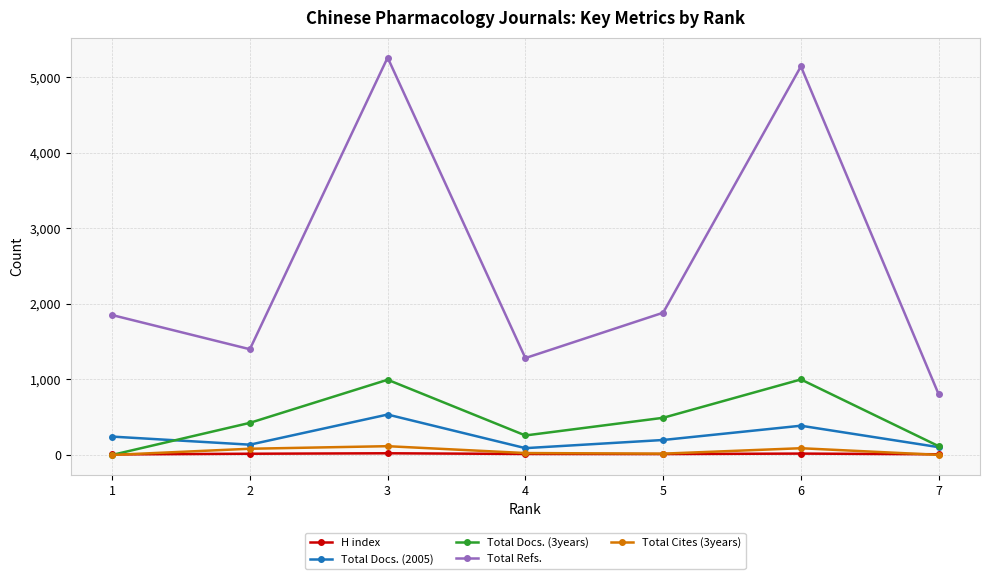

What are all the series names shown in the legend?

H index, Total Docs. (2005), Total Docs. (3years), Total Refs., Total Cites (3years)